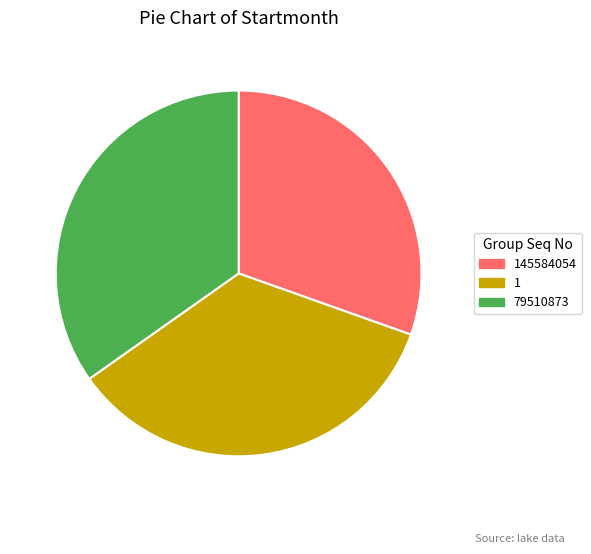

Does any single category account for the majority?

No